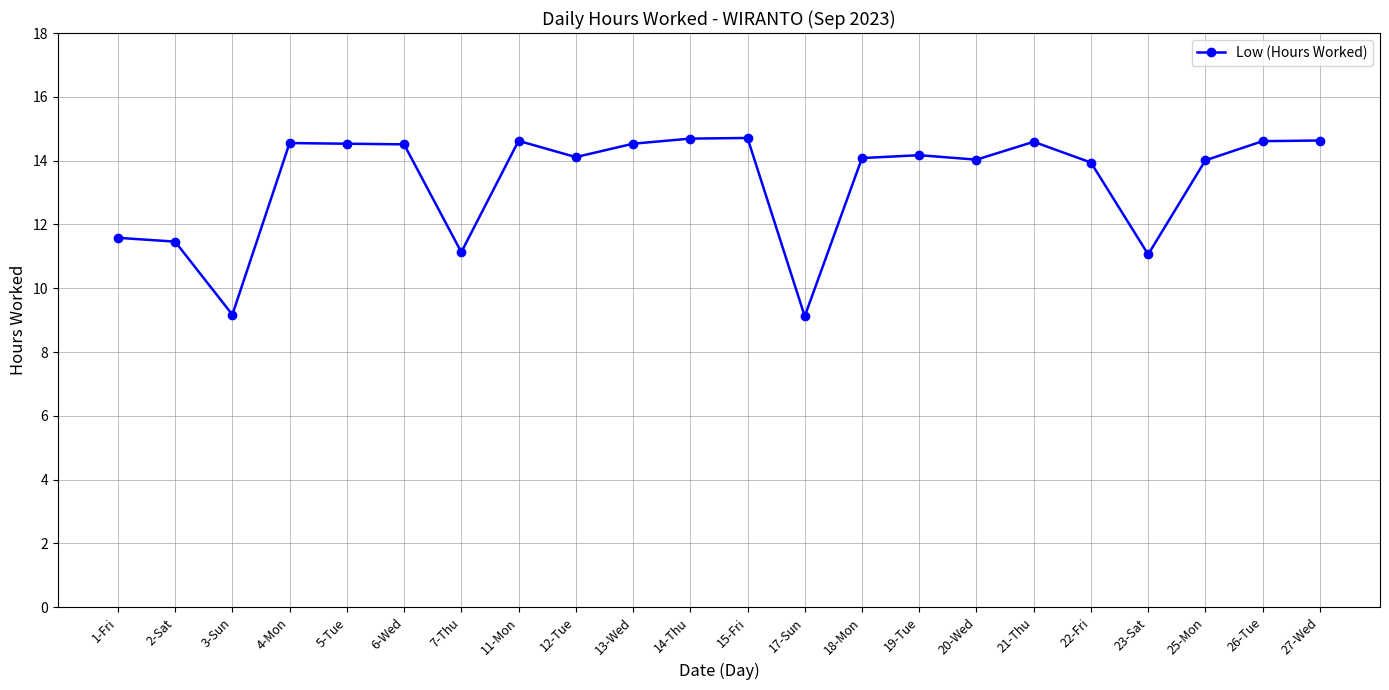

How many lines are shown in the chart?

1